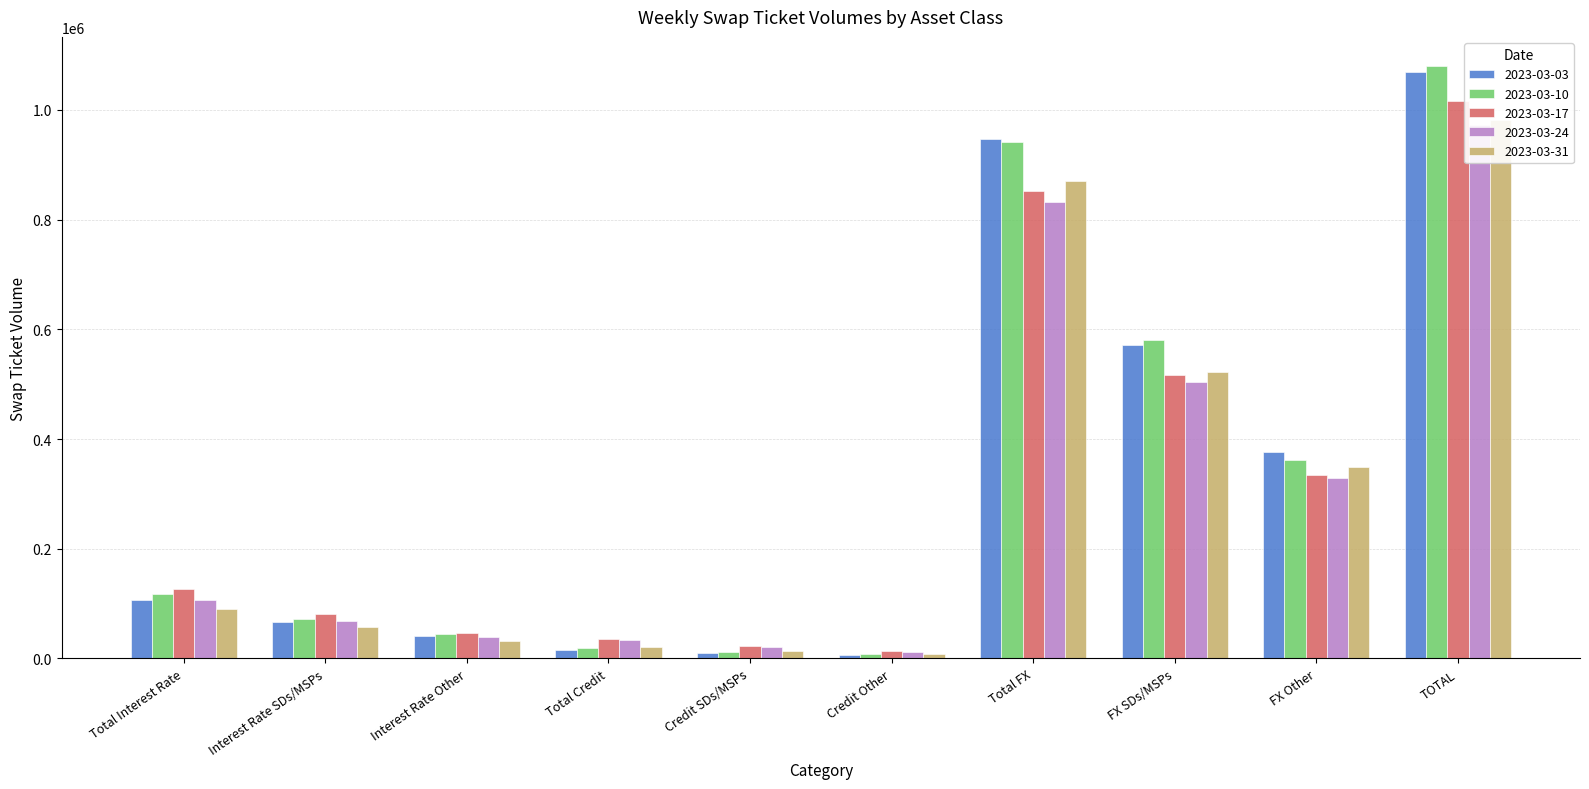

Is the value of 2023-03-10 at TOTAL greater than the value of 2023-03-24 at TOTAL?

Yes